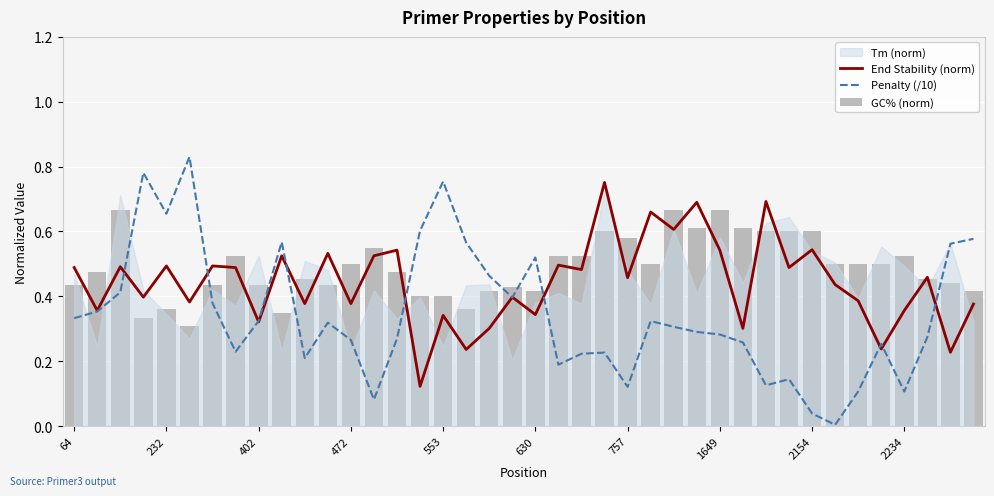

What is the difference between the maximum and second lowest values in the Penalty (/10) series?

0.8